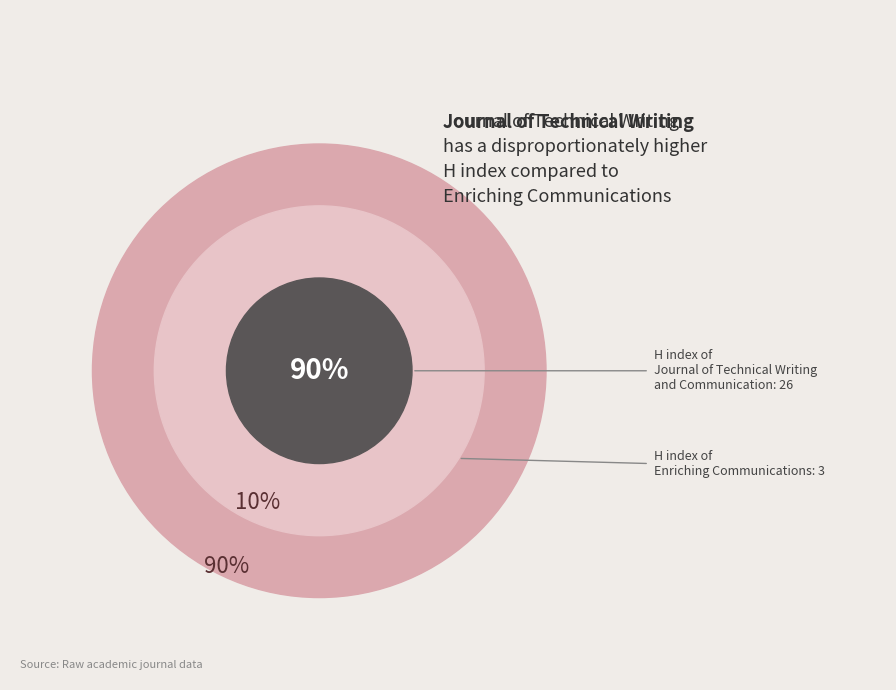

What is the smallest slice in the pie chart?

Enriching Communications